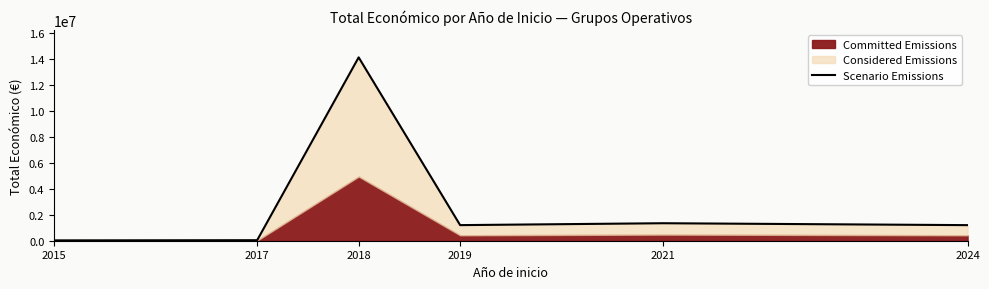

Where does the data first go above 1199591?

2018